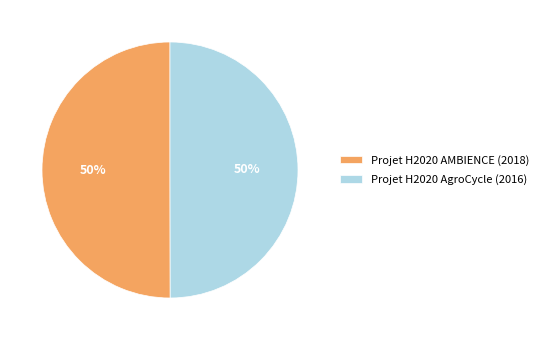

How many slices are in this pie chart?

2